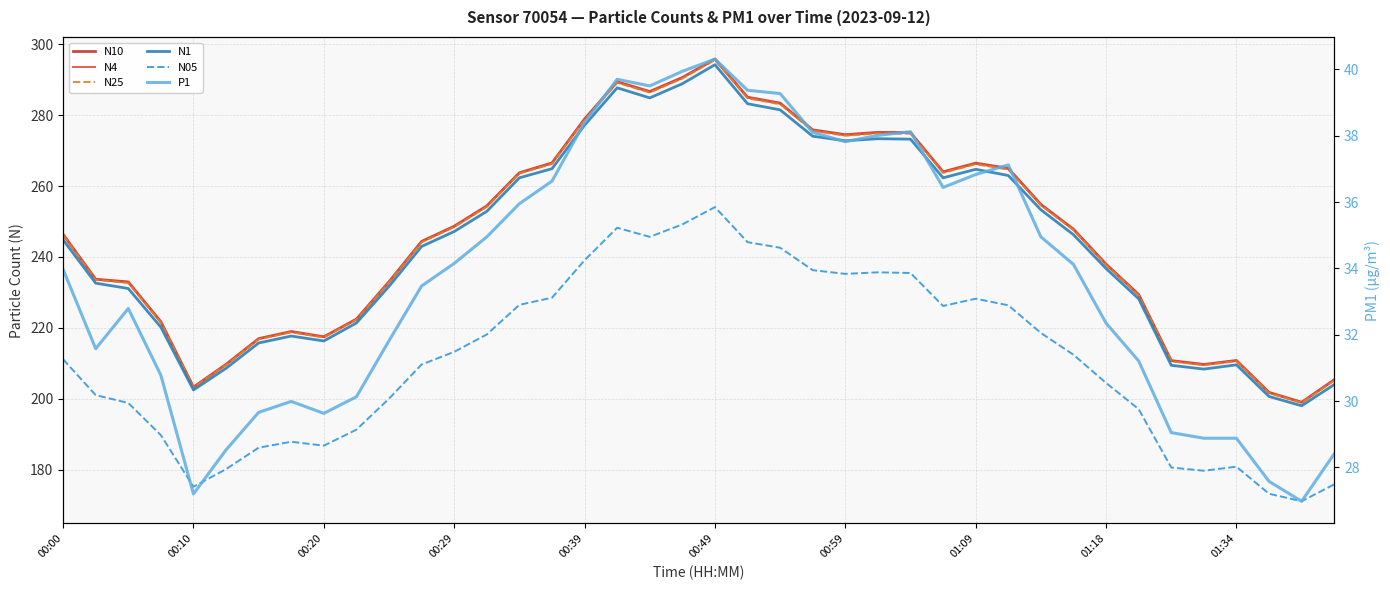

At which label is N10 closest to 247?

00:00